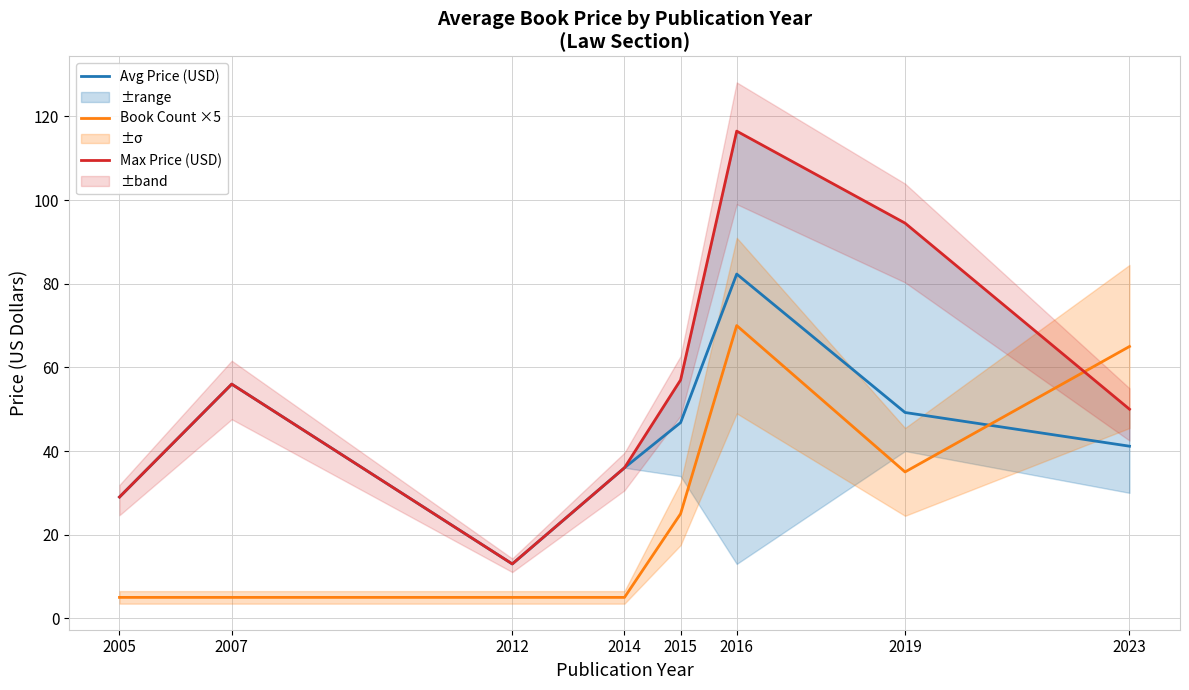

What is the average value of the Avg Price (USD) series?

44.2